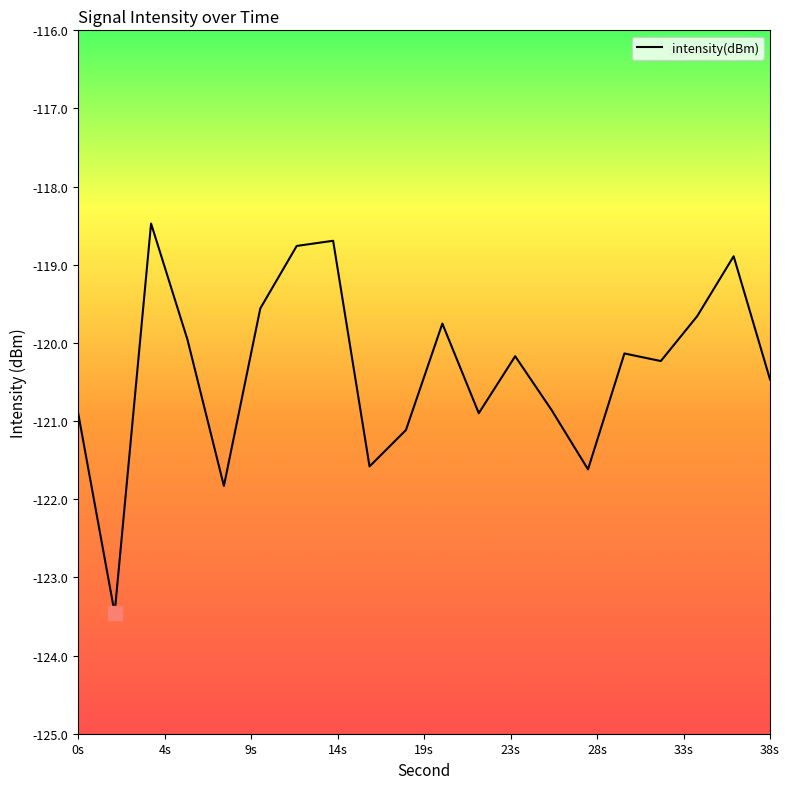

What is the difference between the maximum and minimum values?

5.0